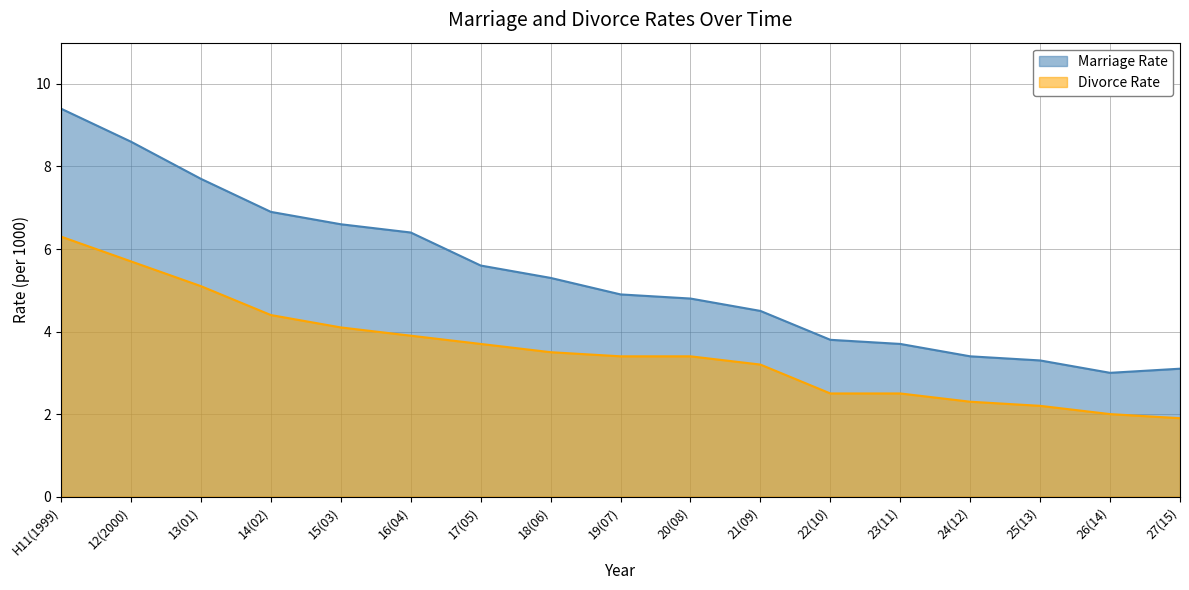

Is it true that Marriage Rate equals 3.1 at 27(15)?

True